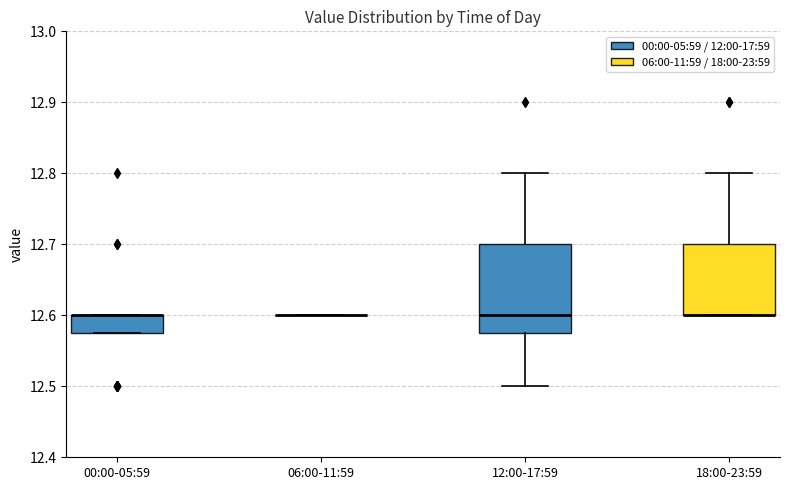

Reading left to right, transcribe this box plot: for each box, give where its median line is, the range the box spans, and where its two whiskers end, as read against the y-axis. The values are not printed on the chart, so give them approximately, as read against the axis.

00:00-05:59: median 12.60 (drawn on the box's upper edge), box 12.58 to 12.60, whiskers 12.58 to 12.60
06:00-11:59: box collapsed to a line at 12.60, whiskers 12.60 to 12.60
12:00-17:59: median 12.60, box 12.58 to 12.70, whiskers 12.50 to 12.80
18:00-23:59: median 12.60 (drawn on the box's lower edge), box 12.60 to 12.70, whiskers 12.60 to 12.80